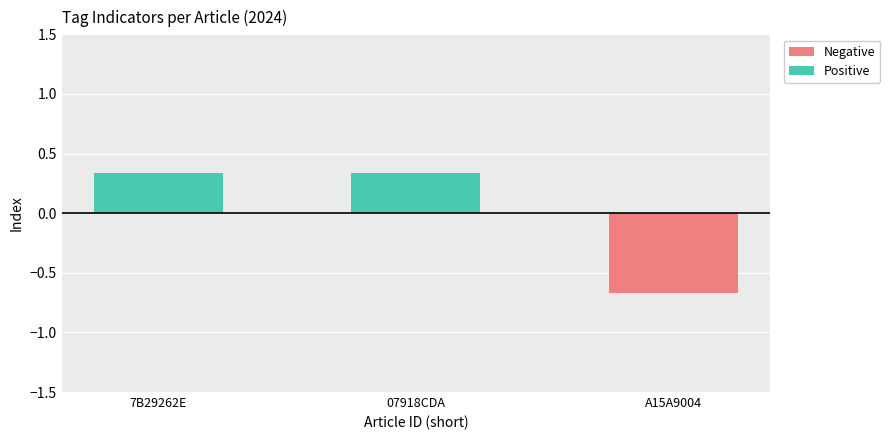

Rank the series by their maximum value, from highest to lowest.

Positive, Negative